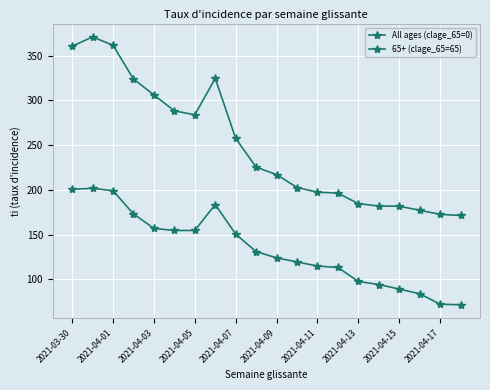

Does the chart have visible grid lines?

Yes